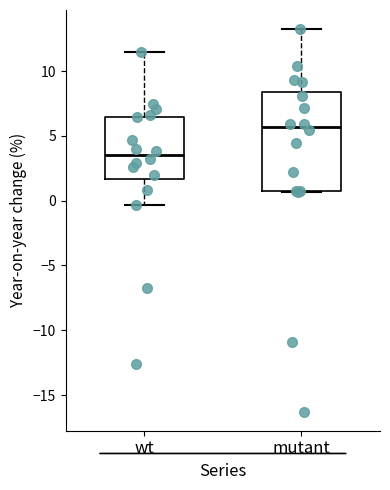

Reading left to right, read every box against the y-axis: the position of its median line, the range the box covers, and the ends of its whiskers. The values are not printed on the chart, so give them approximately, as read against the axis.

wt: median 3.5, box 1.5 to 6.5, whiskers -0.5 to 11.5
mutant: median 5.5, box 1.0 to 8.5, whiskers 0.5 to 13.0